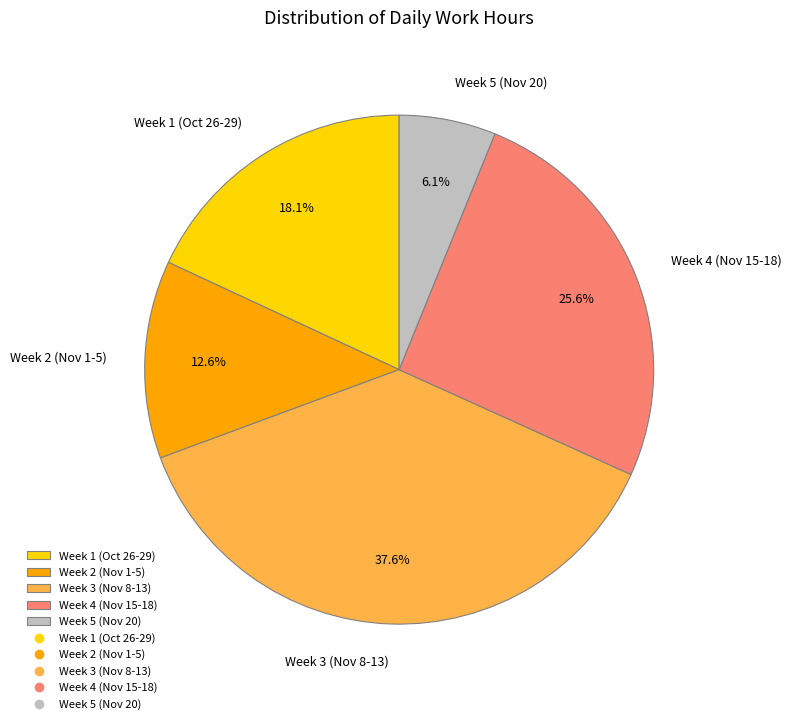

What is the ratio of the value at Week 4 (Nov 15-18) to the value at Week 2 (Nov 1-5)?

2.0